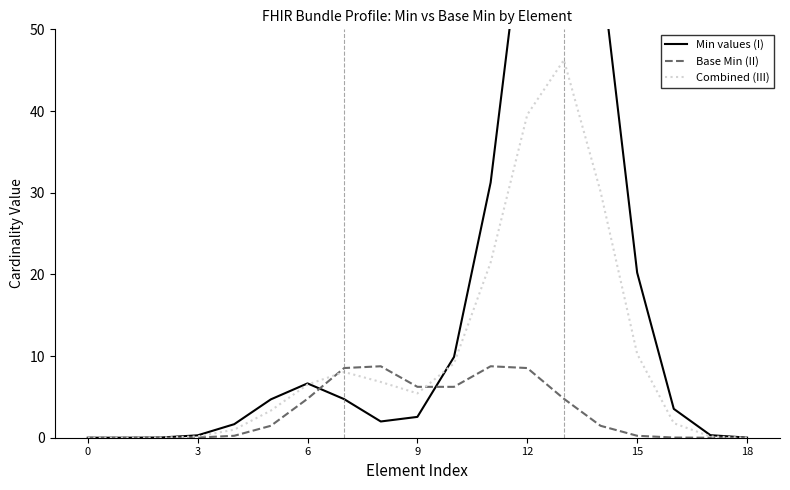

How many positive values does the Base Min (II) series have?

16